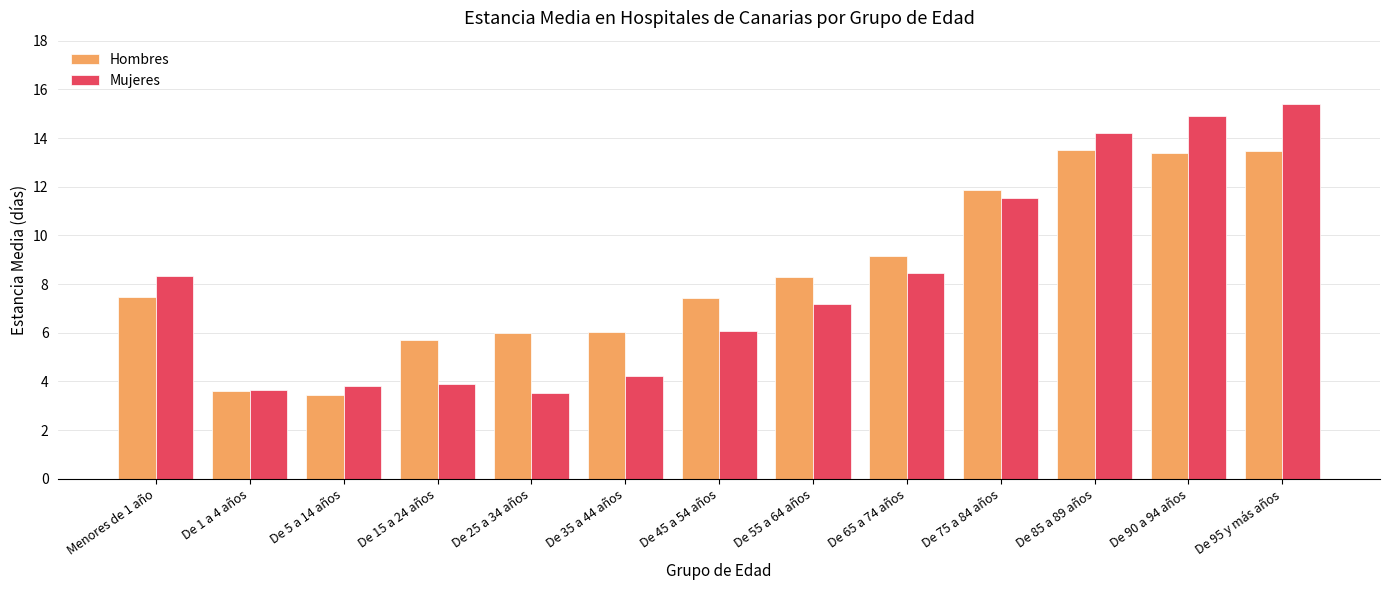

At which label is Hombres closest to 8?

De 55 a 64 años